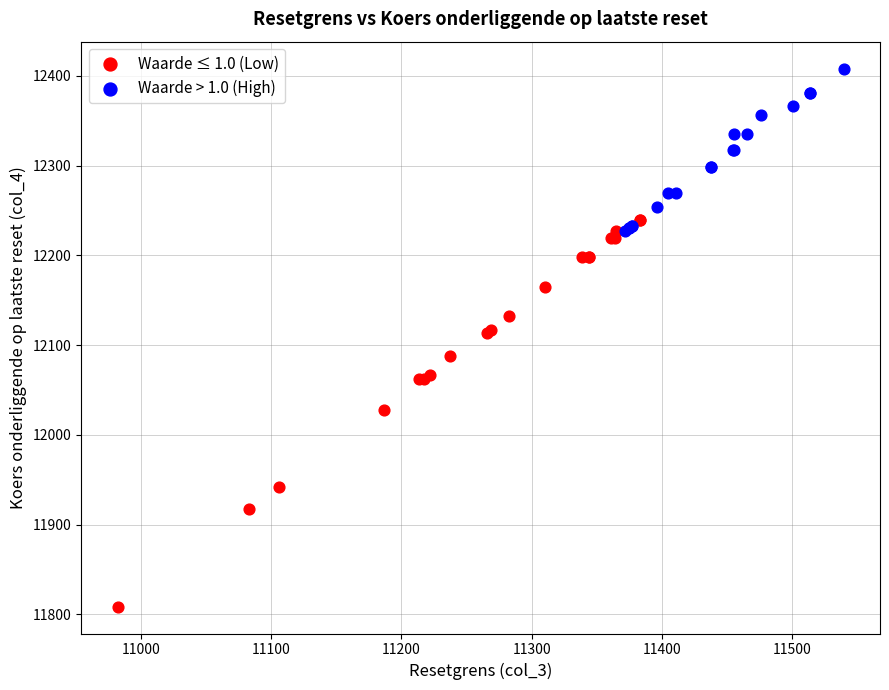

Which series contains the lowest Y value?

Waarde ≤ 1.0 (Low)